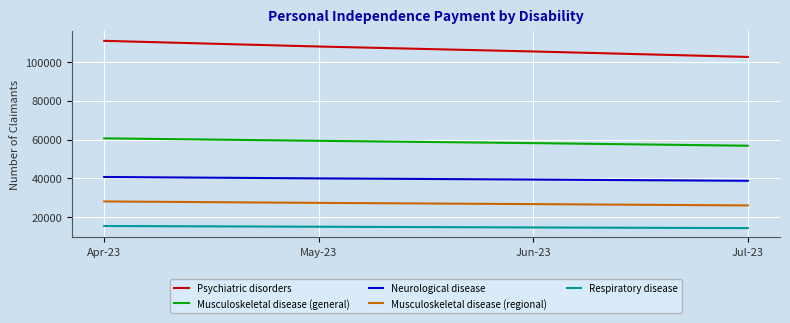

What is the total value across all series at Jul-23?

238610